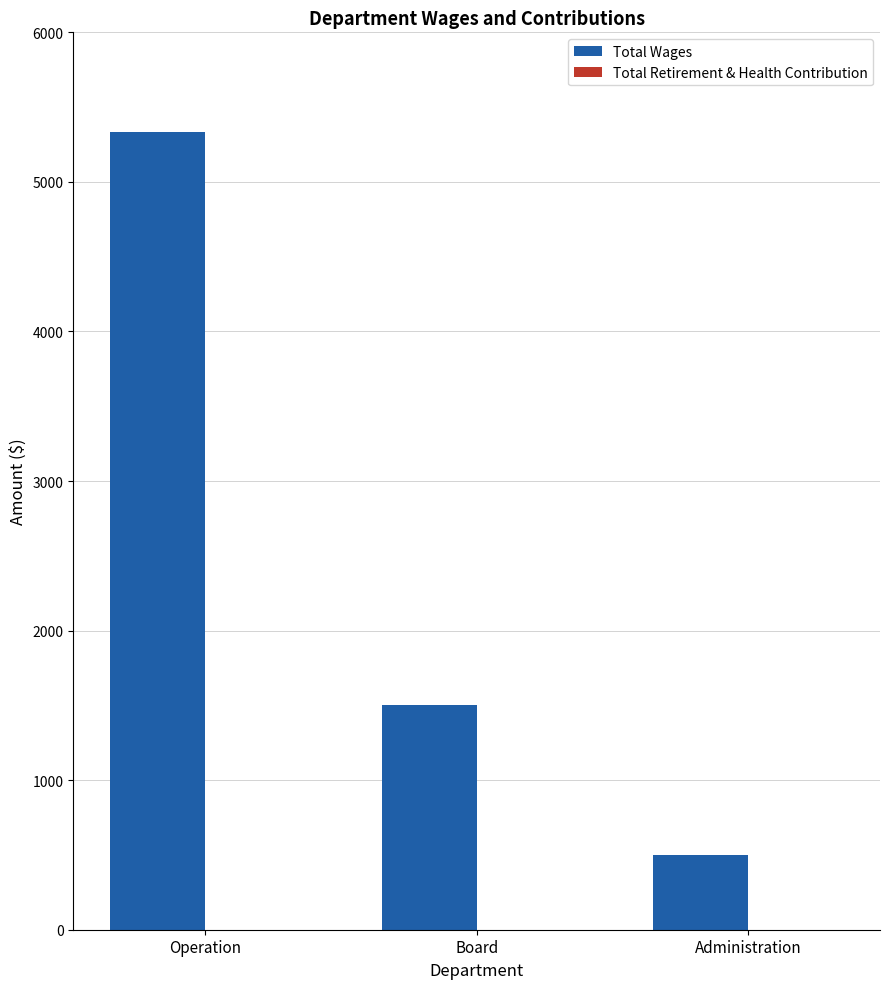

At which label is the value closest to 2917?

Board